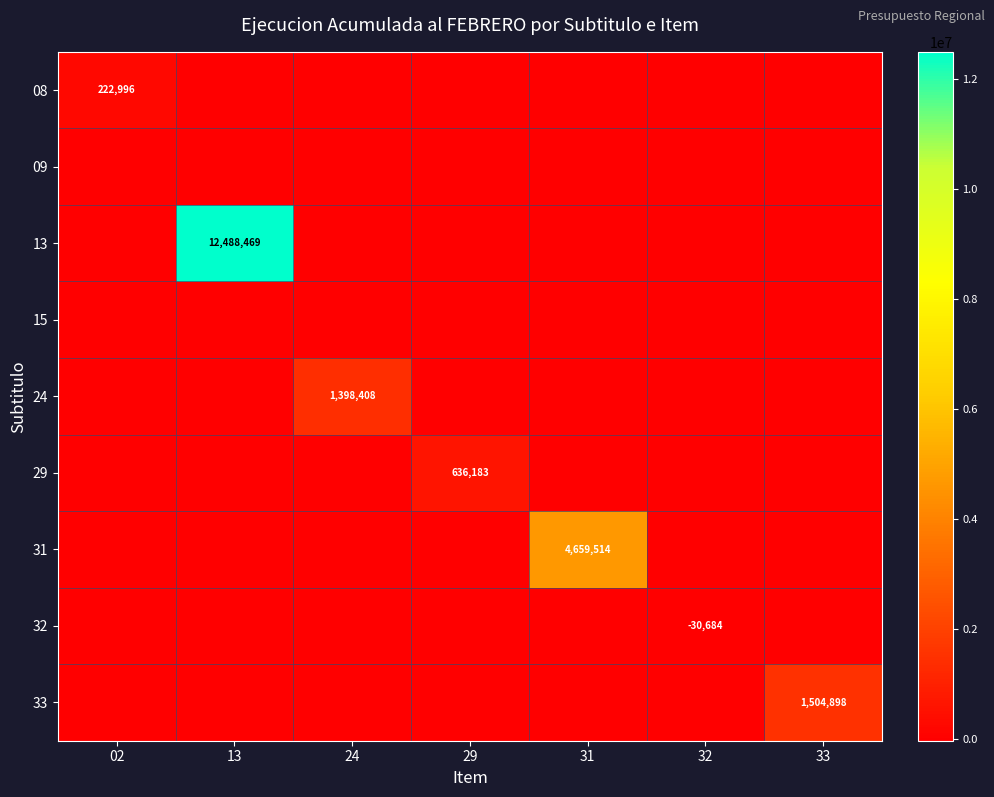

Is it true that 32 equals -54861 at 32?

False